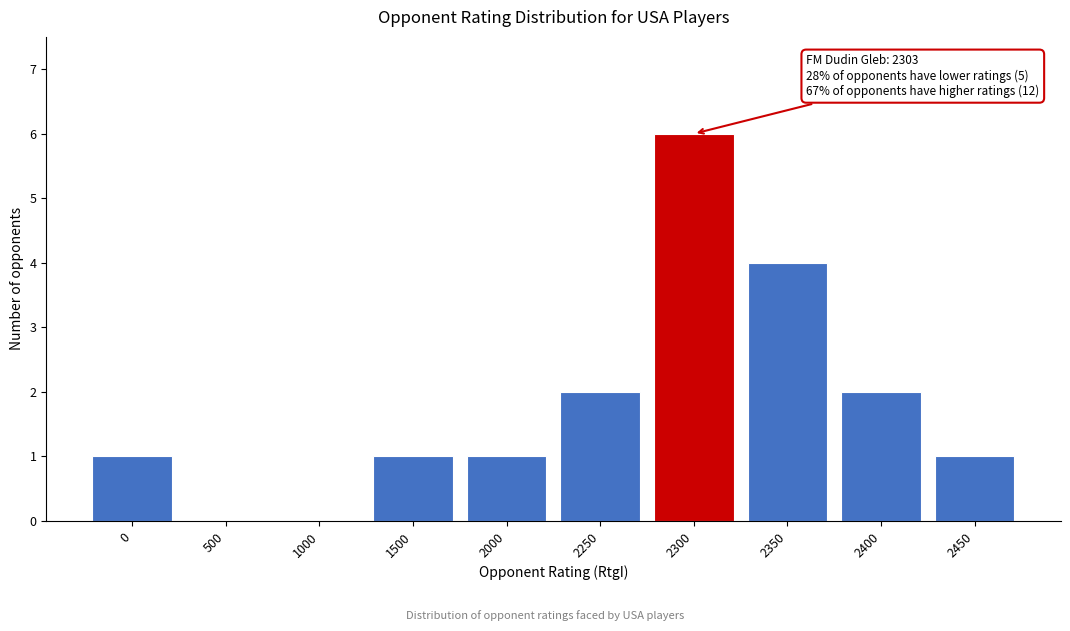

Reading left to right, transcribe all the data shown in this chart.

0=1	500=0	1000=0	1500=1	2000=1	2250=2	2300=6	2350=4	2400=2	2450=1